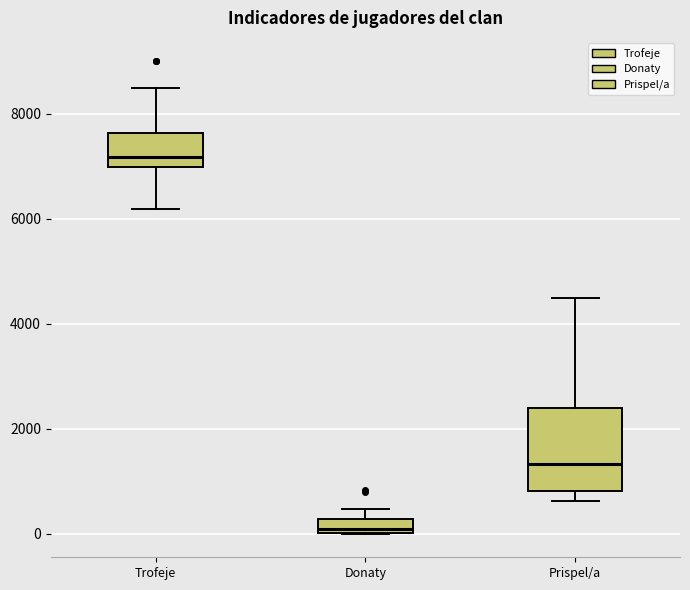

Comparing the boxes themselves (not the whiskers), which one is the tallest?

Prispel/a